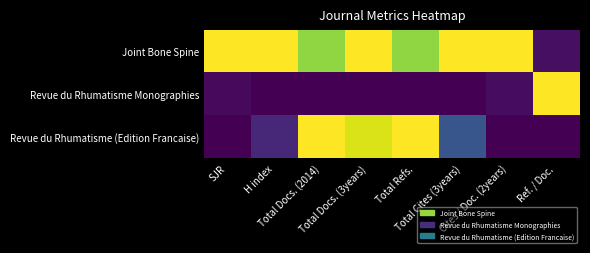

At how many categories does at least one series exceed 0?

8